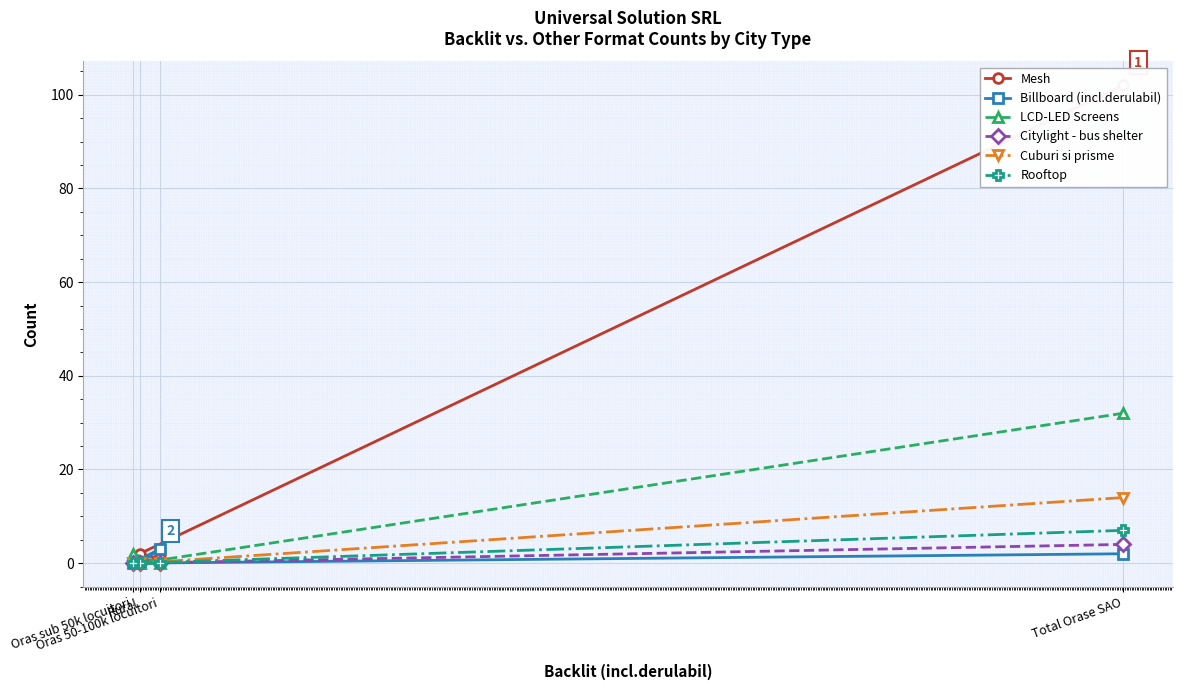

True or false: Cuburi si prisme and Billboard (incl.derulabil) cross at least once.

False